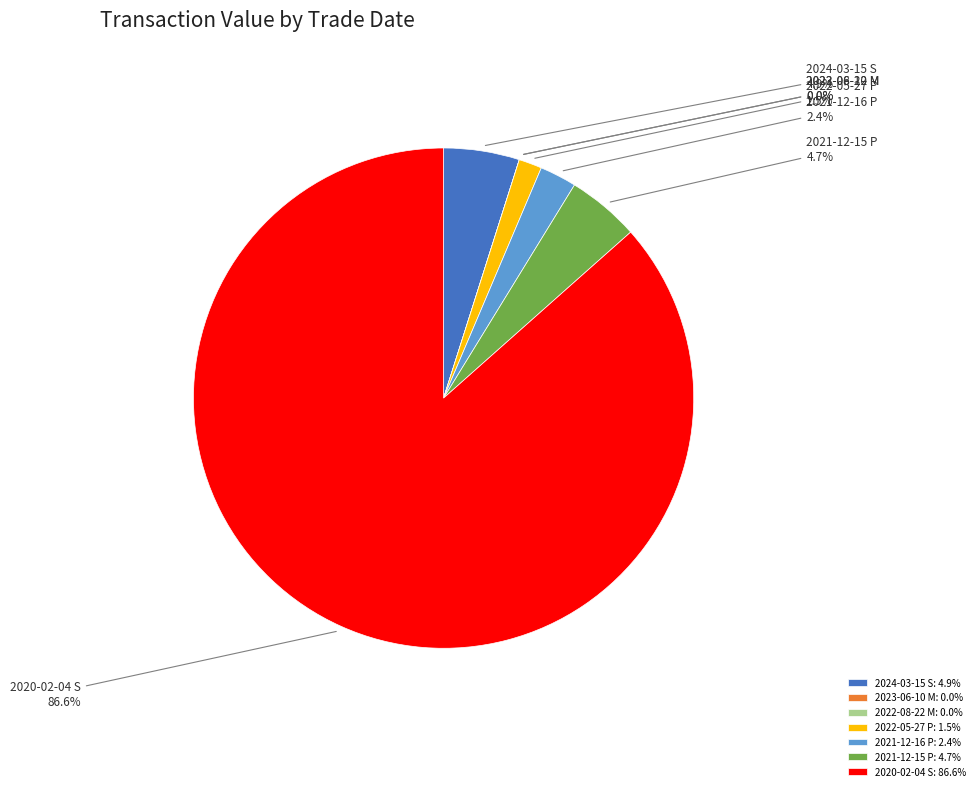

Is it true that 2021-12-16 P is 2% of the pie?

True